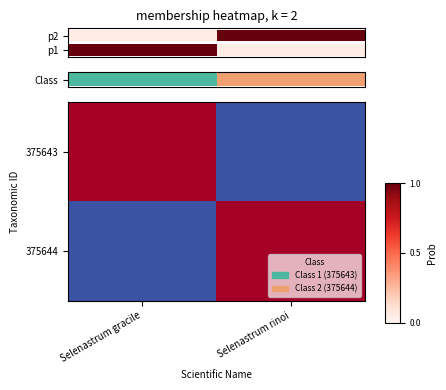

List the labels in order of 375643 value, largest first.

Selenastrum gracile, Selenastrum rinoi